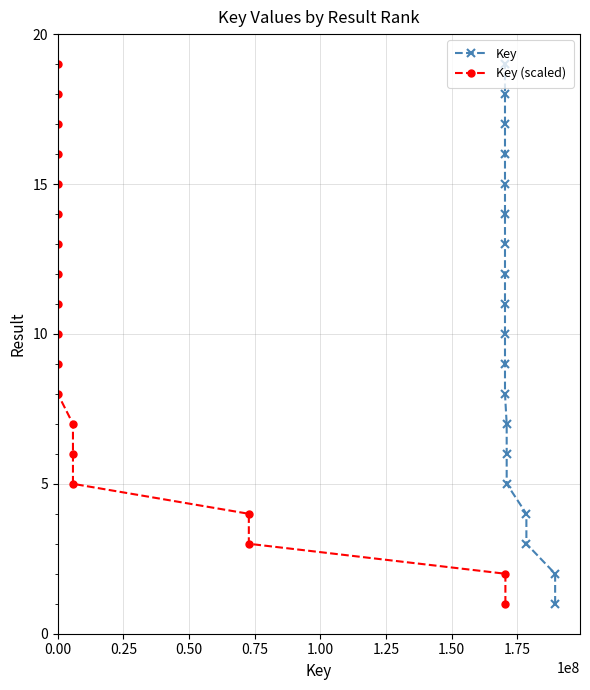

What is the maximum value for Key (scaled)?

19